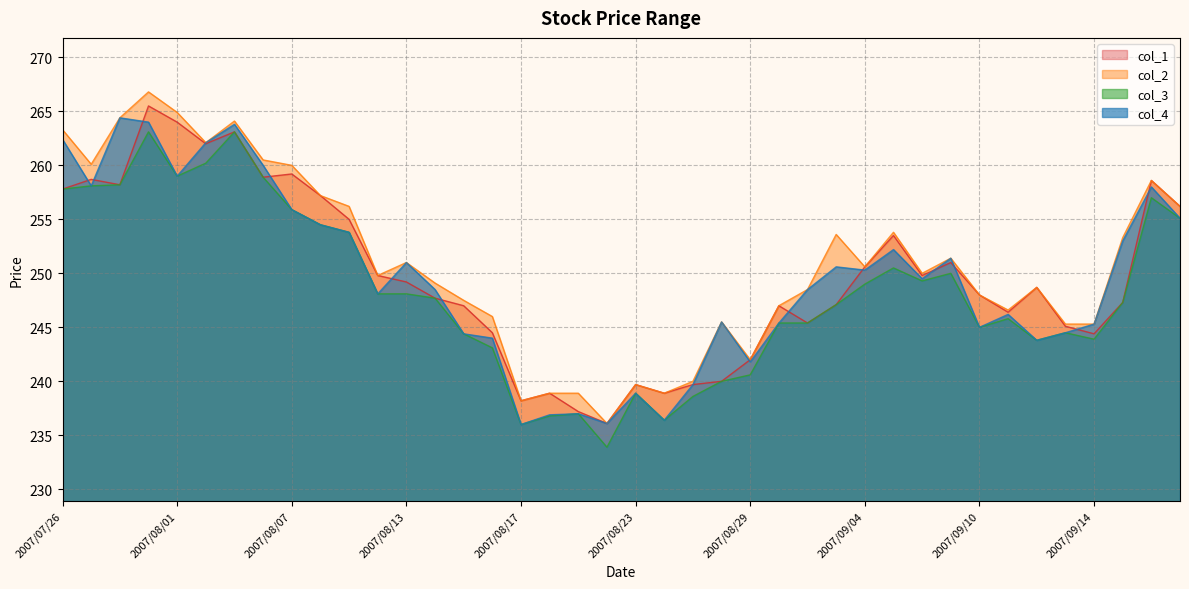

True or false: col_4 has a value of 236.0 at 2007/08/17.

True